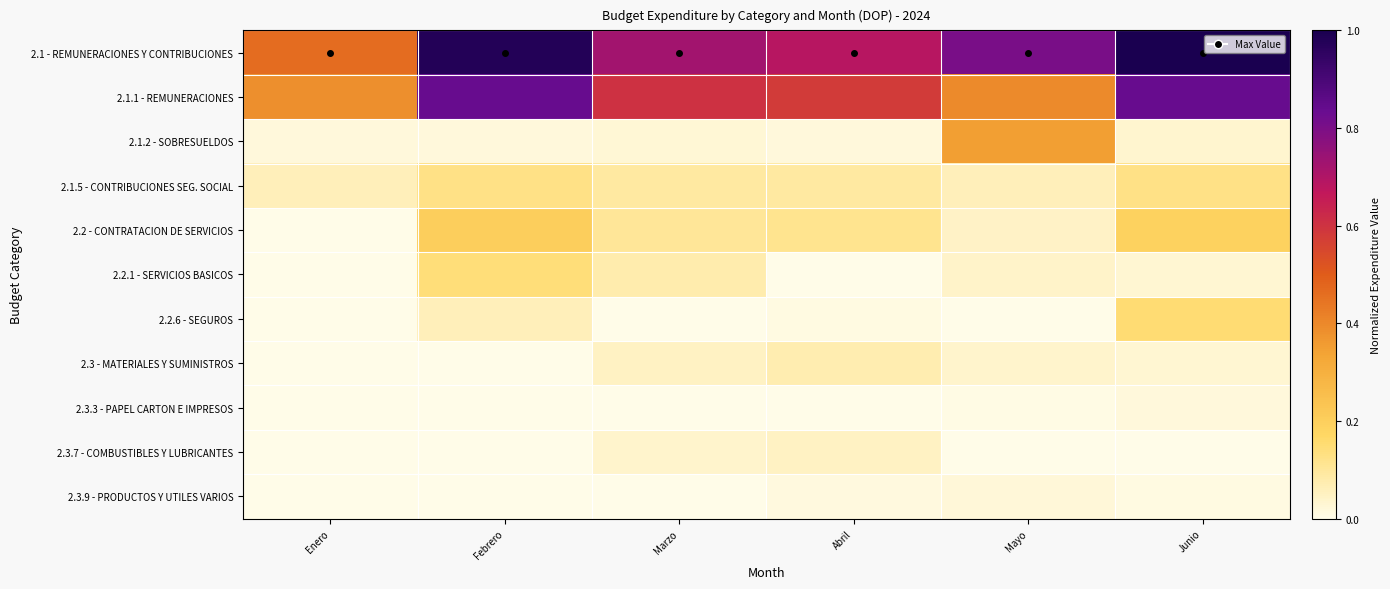

List the series in order of their peak value, lowest first.

2.3.3 - PAPEL CARTON E IMPRESOS, 2.3.9 - PRODUCTOS Y UTILES VARIOS, 2.3.7 - COMBUSTIBLES Y LUBRICANTES, 2.3 - MATERIALES Y SUMINISTROS, 2.1.5 - CONTRIBUCIONES SEG. SOCIAL, 2.2.1 - SERVICIOS BASICOS, 2.2.6 - SEGUROS, 2.2 - CONTRATACION DE SERVICIOS, 2.1.2 - SOBRESUELDOS, 2.1.1 - REMUNERACIONES, 2.1 - REMUNERACIONES Y CONTRIBUCIONES